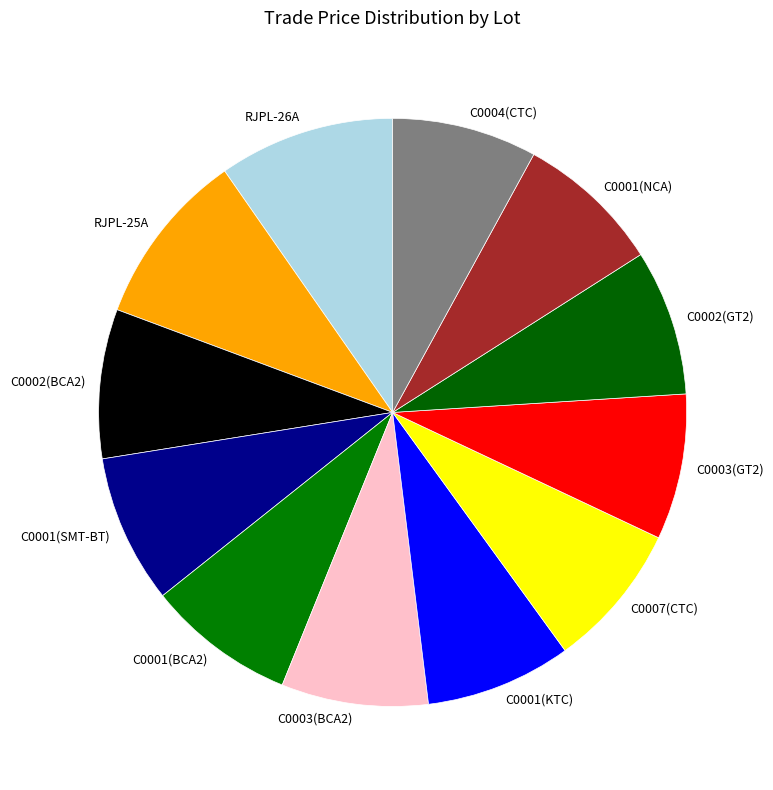

How many slices are in this pie chart?

12